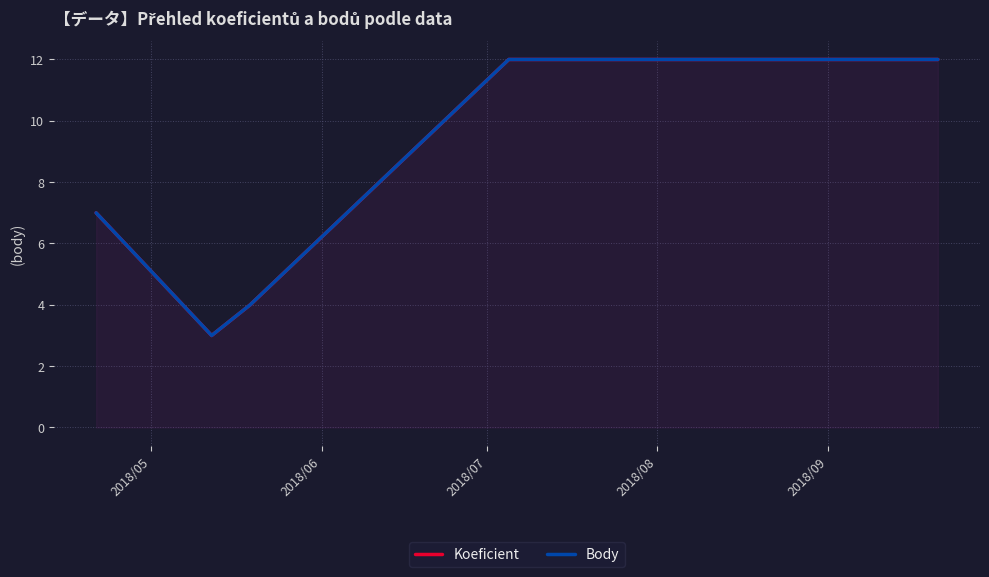

The value of Koeficient at 2018/05 is 7. True or false?

True